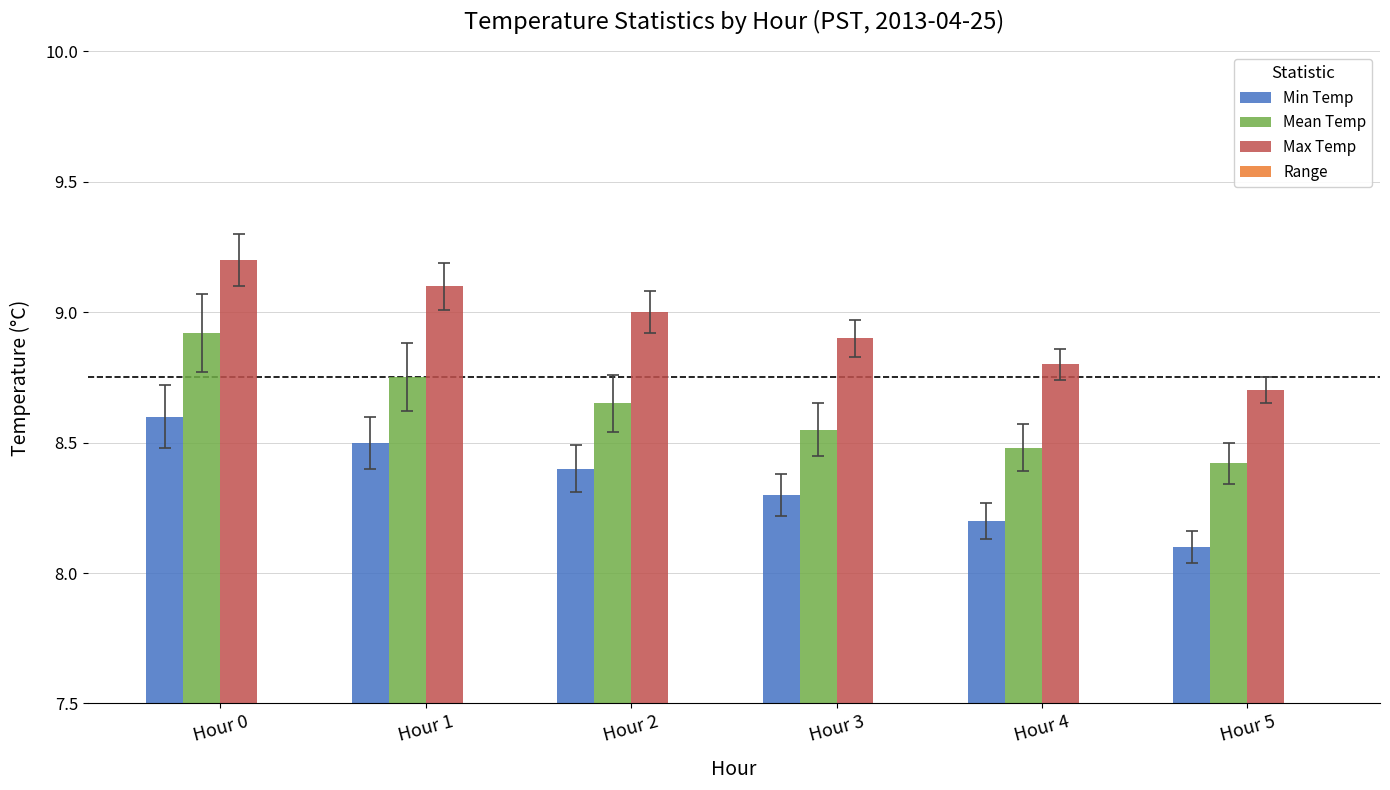

How many bars are there in total?

24